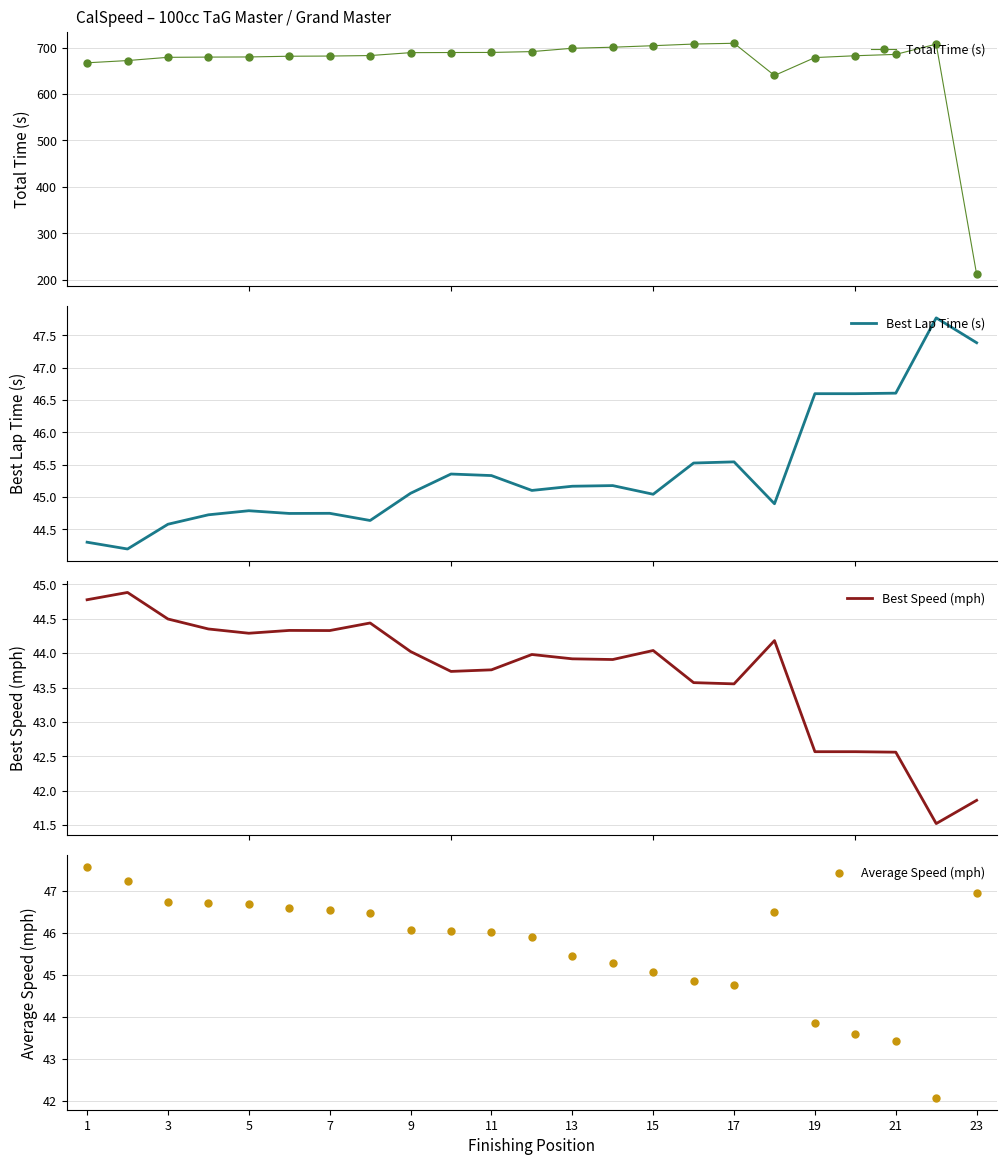

How many lines are shown in the chart?

4